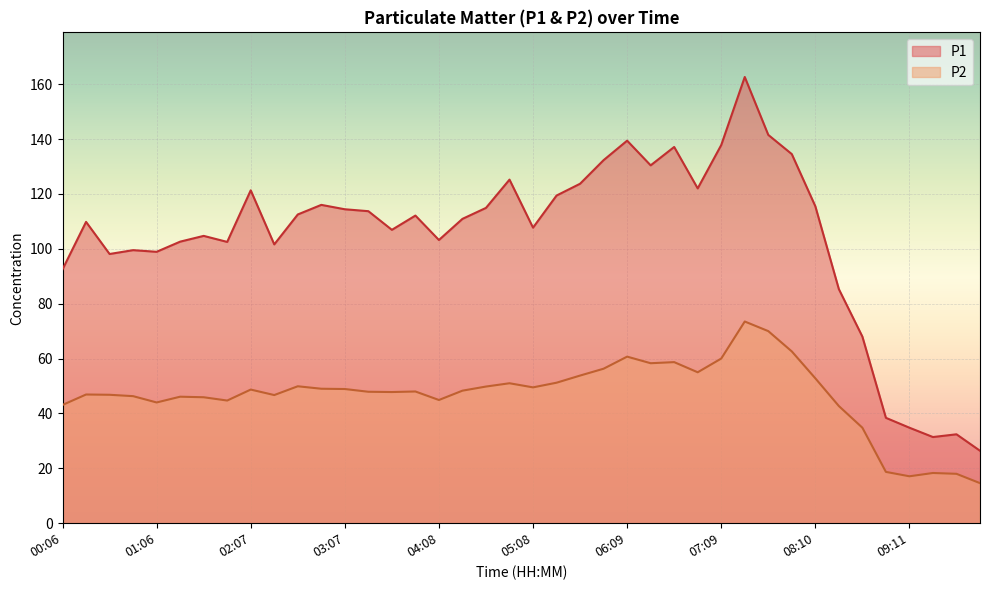

What value does the P2 series have at 08:40?

34.8